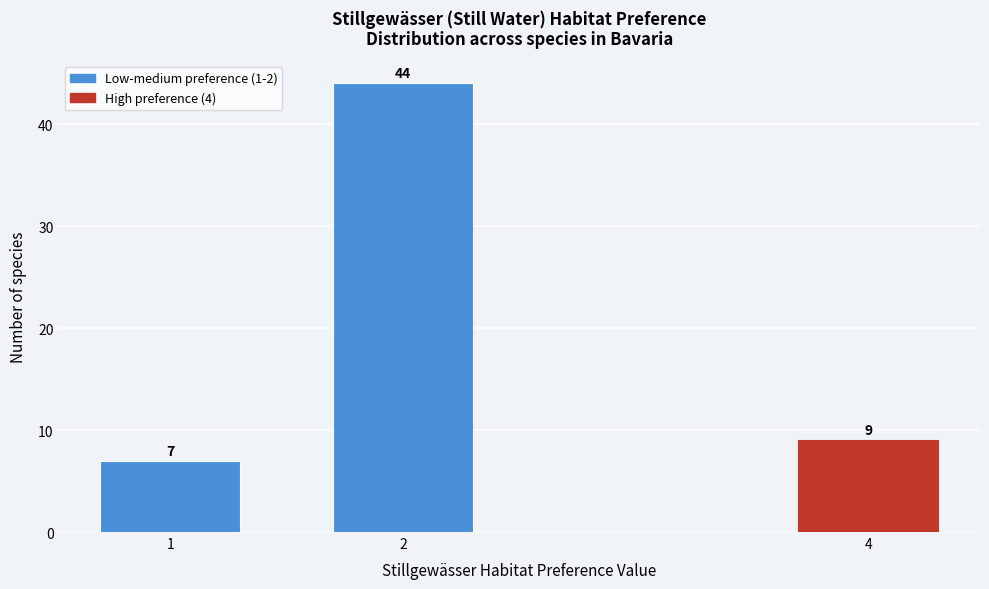

Reading left to right, transcribe all the data shown in this chart.

7	44	9